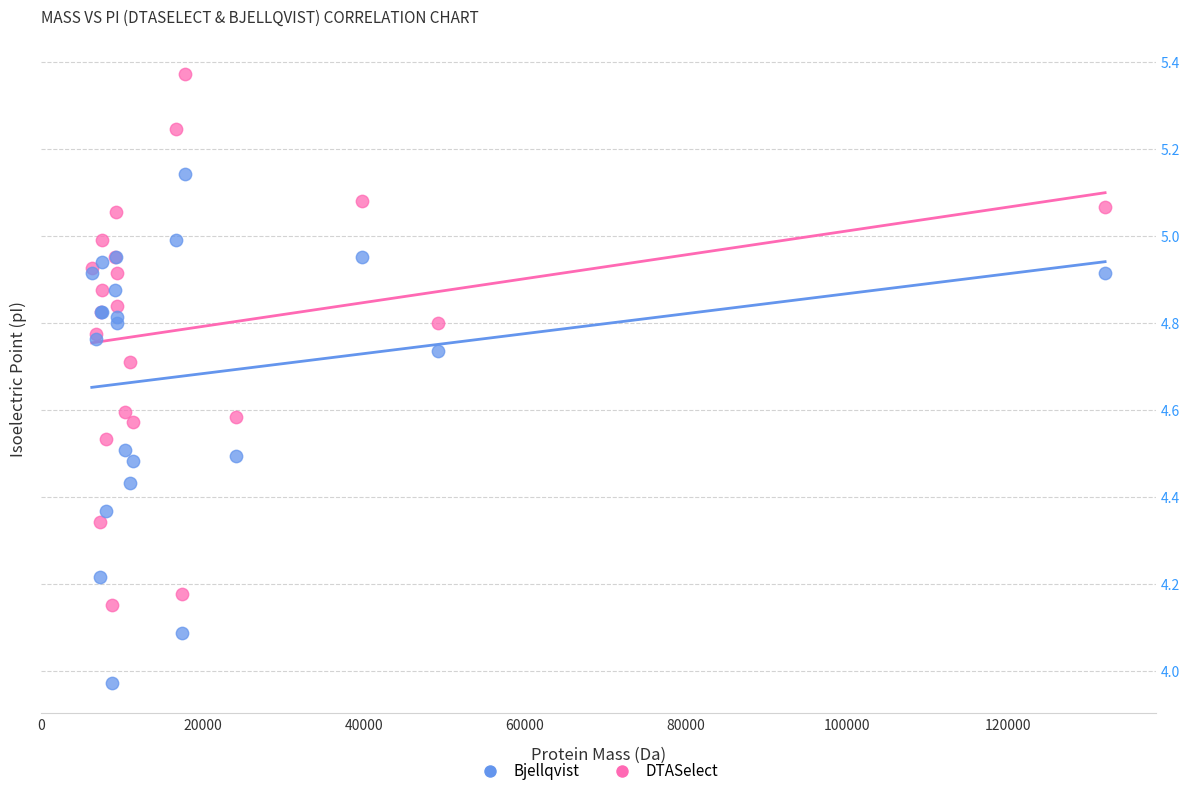

Which series reaches the minimum Y coordinate?

Bjellqvist